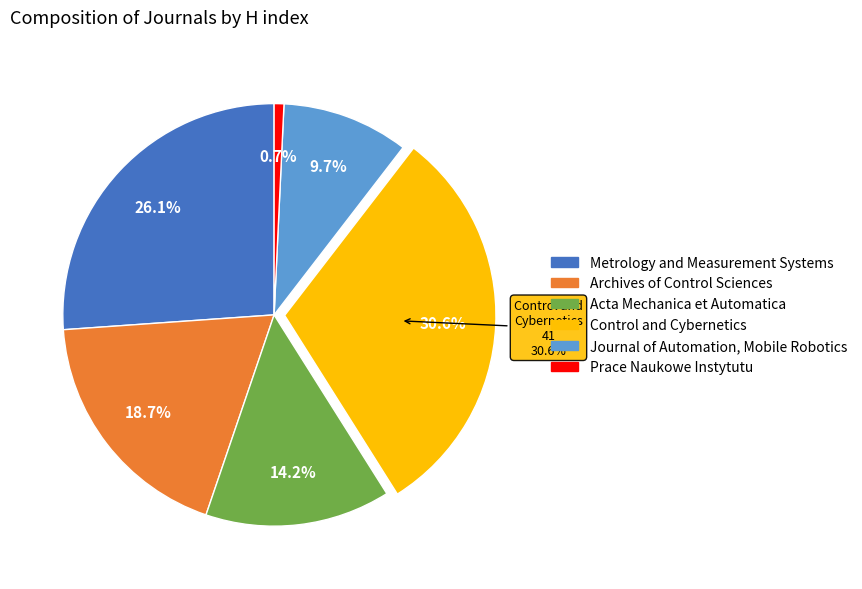

To the nearest percent, what is the combined percentage of Acta Mechanica et Automatica and Control and Cybernetics?

45%